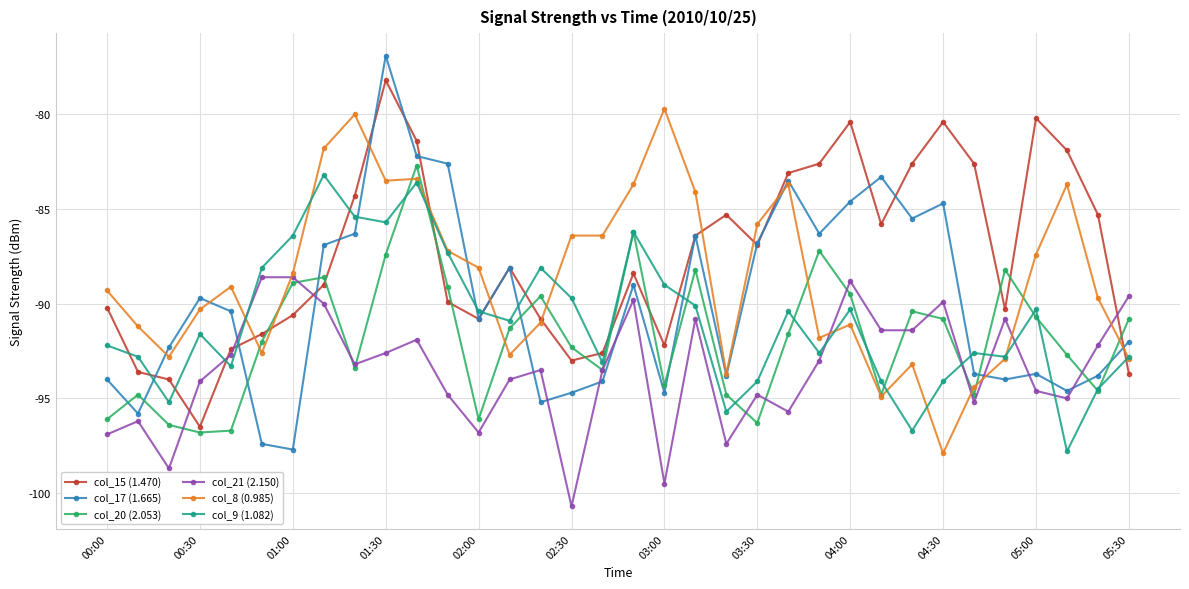

How many values in the col_8 (0.985) series are below -89?

18